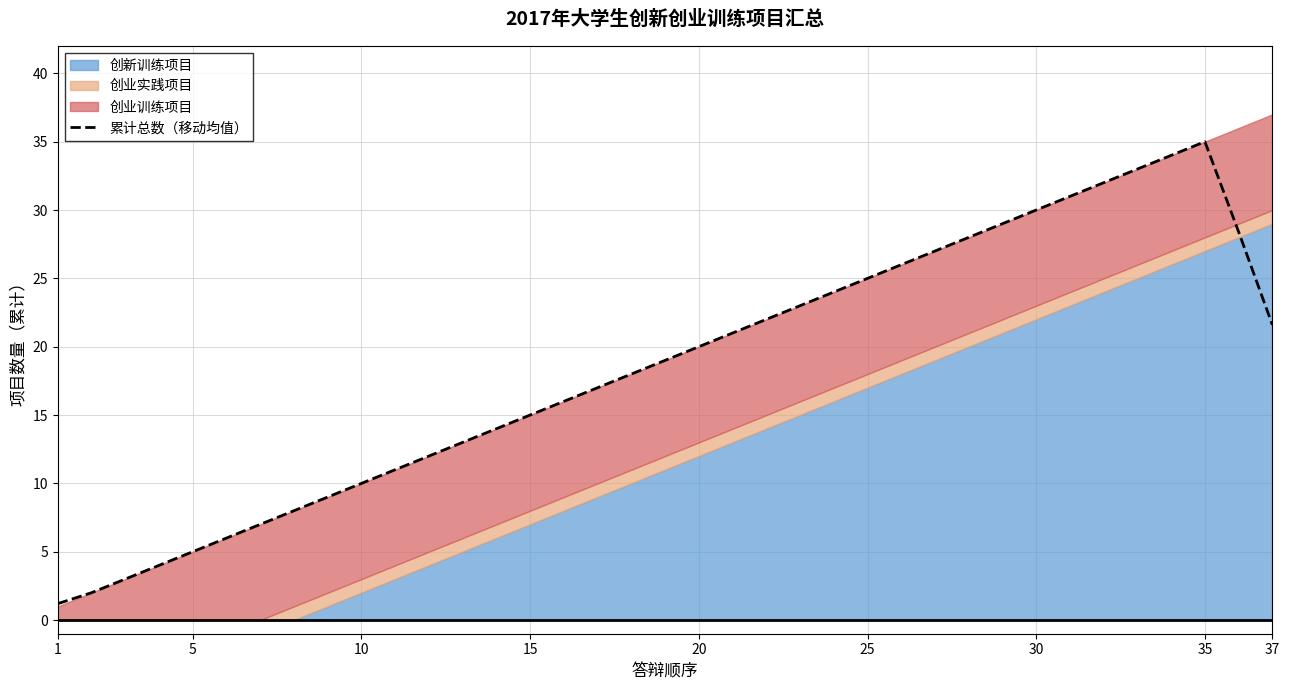

True or false: 累计总数（移动均值） has a value of 41.5 at 25.

False